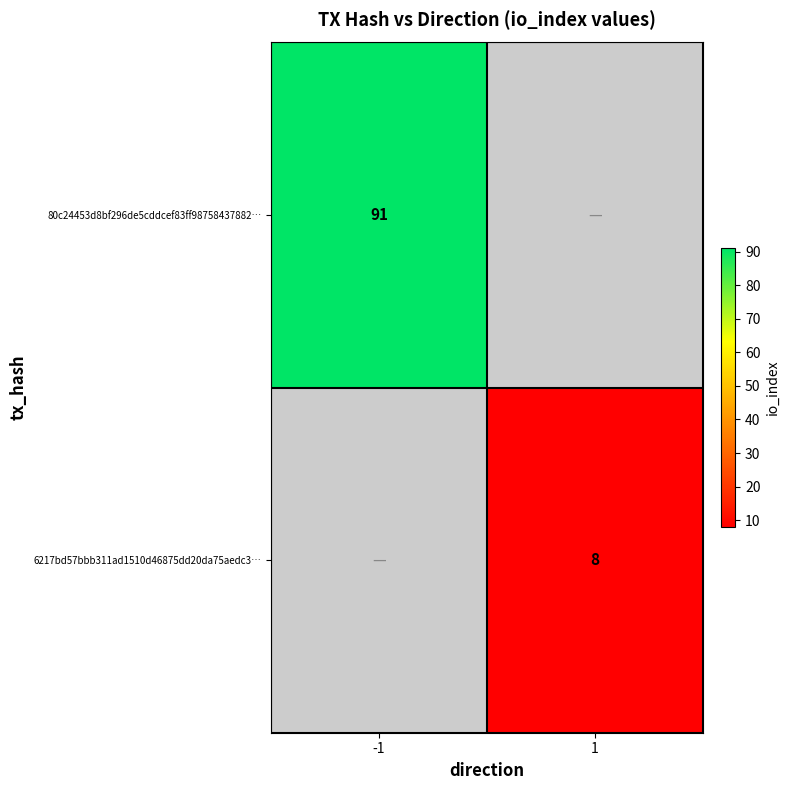

True or false: 80c24453d8bf296de5cddcef83ff98758437882… has a value of 91 at -1.

True